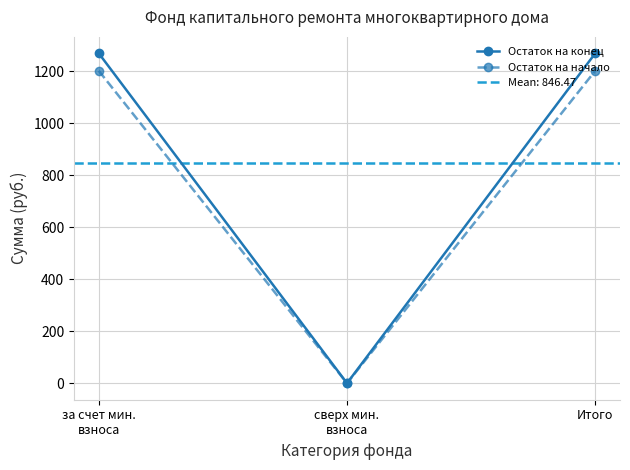

How many values in Остаток на конец are above zero?

2